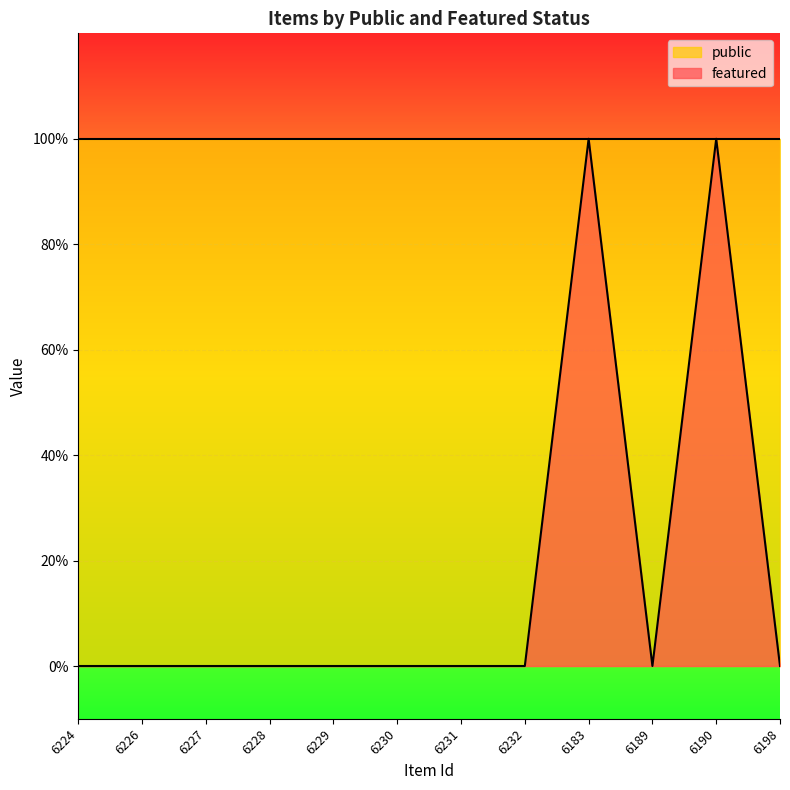

What value does the data have at 6190?

1